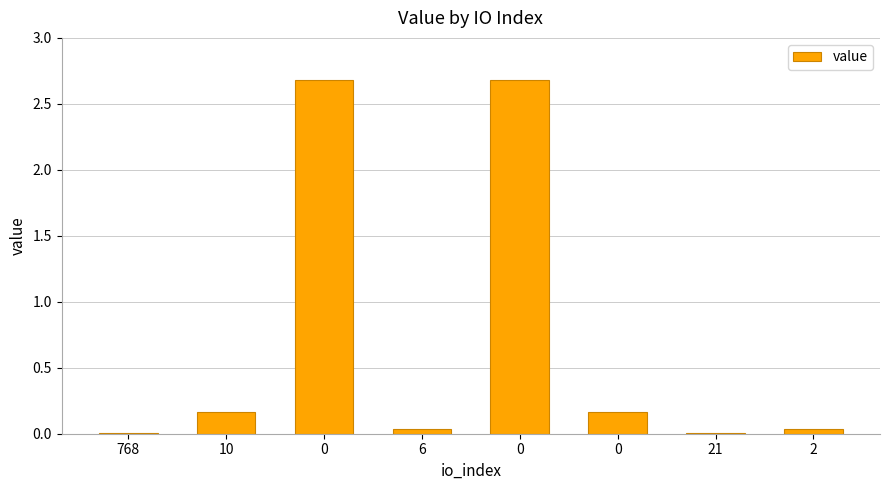

What is the sum of all values?

5.8